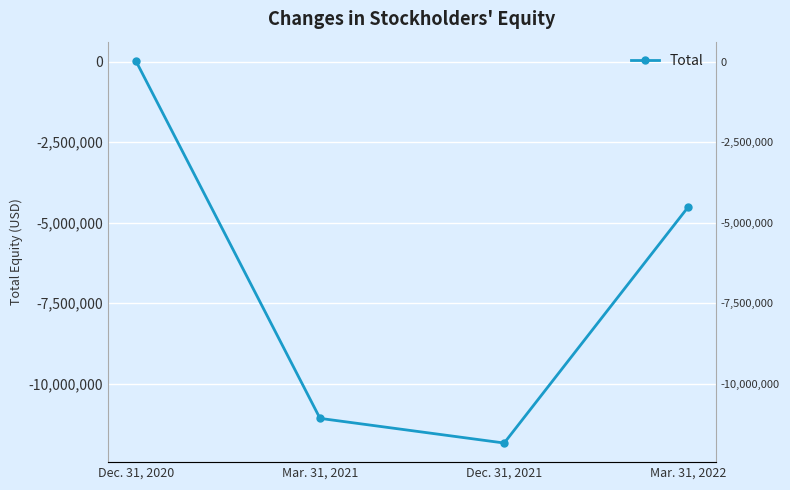

How many values are above zero?

1